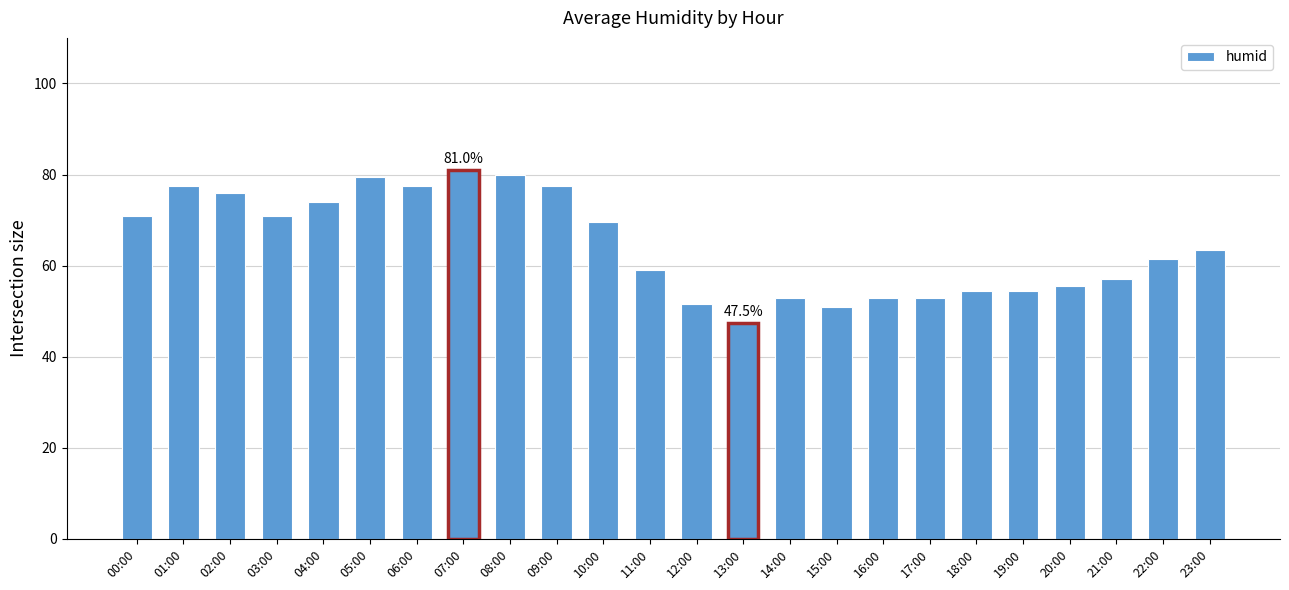

Are the bars grouped side by side (vs. stacked)?

No